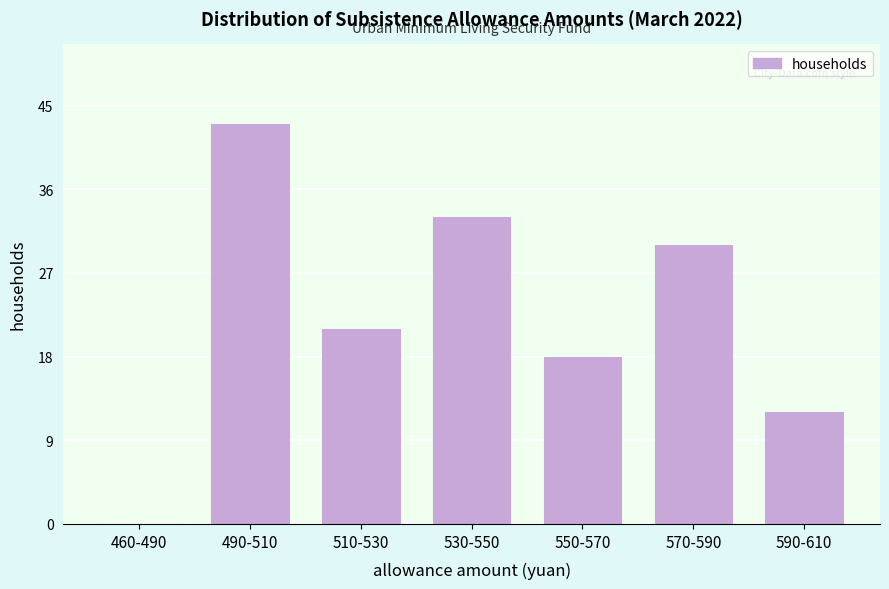

Reading left to right, transcribe all the data shown in this chart.

460-490=0	490-510=43	510-530=21	530-550=33	550-570=18	570-590=30	590-610=12